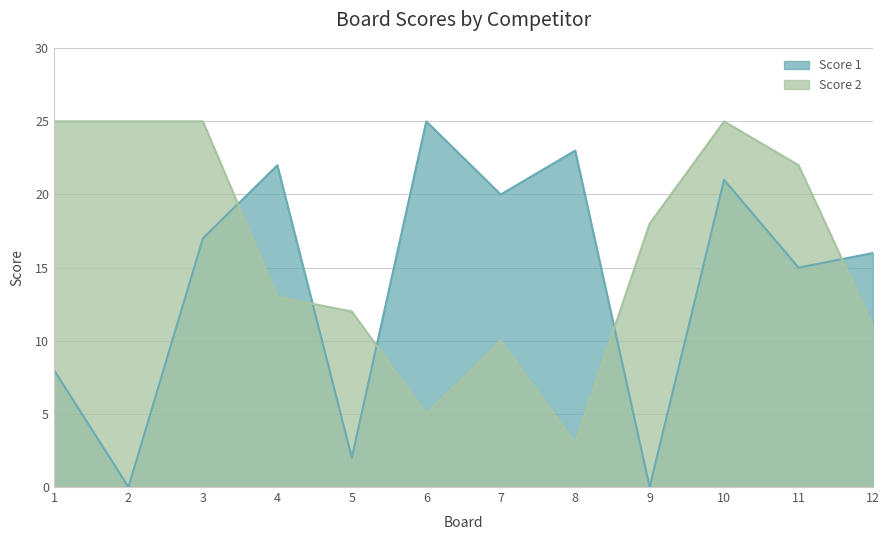

What is the maximum value shown in the chart?

25